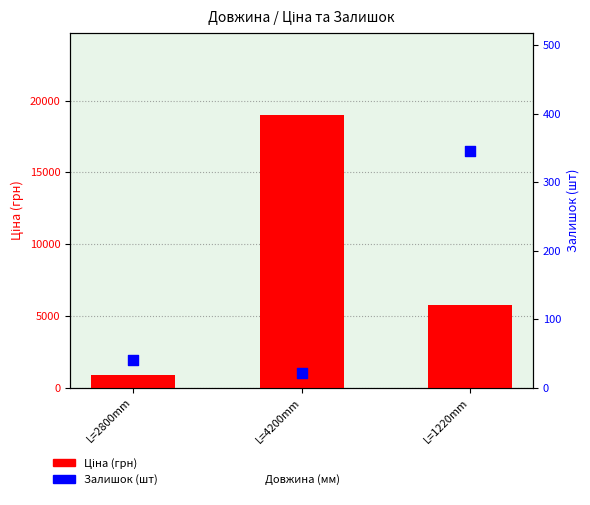

What are all the series names shown in the legend?

Ціна (грн), Залишок (шт)